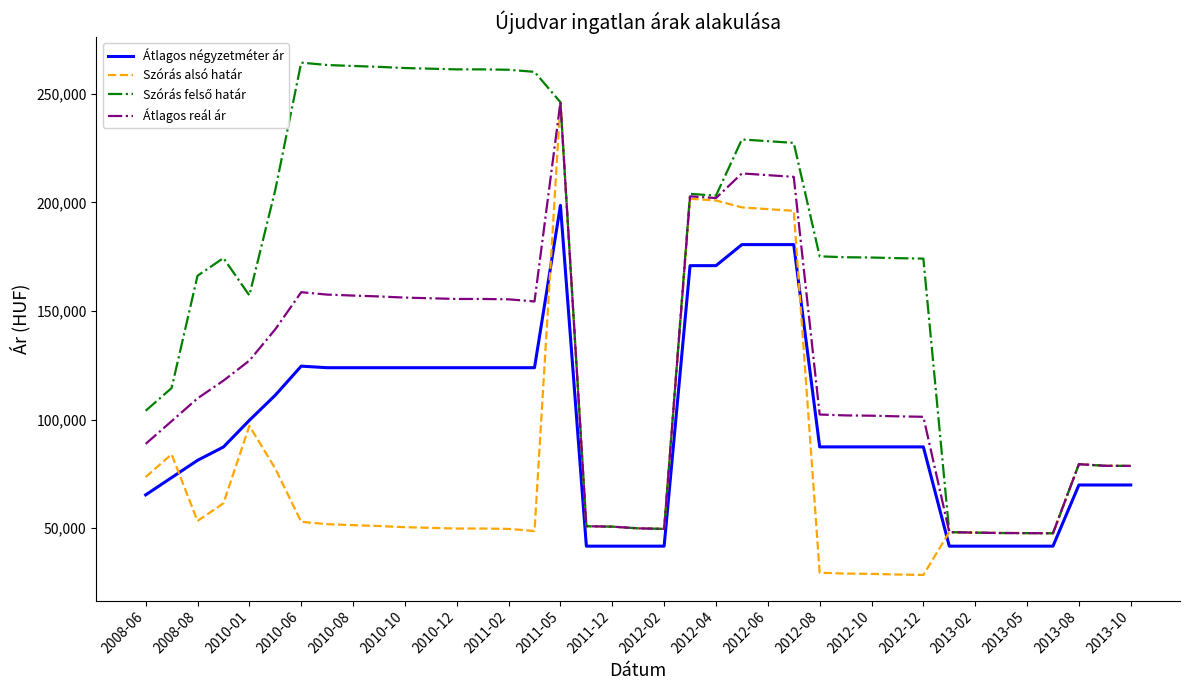

True or false: Átlagos négyzetméter ár and Átlagos reál ár intersect in this chart.

False